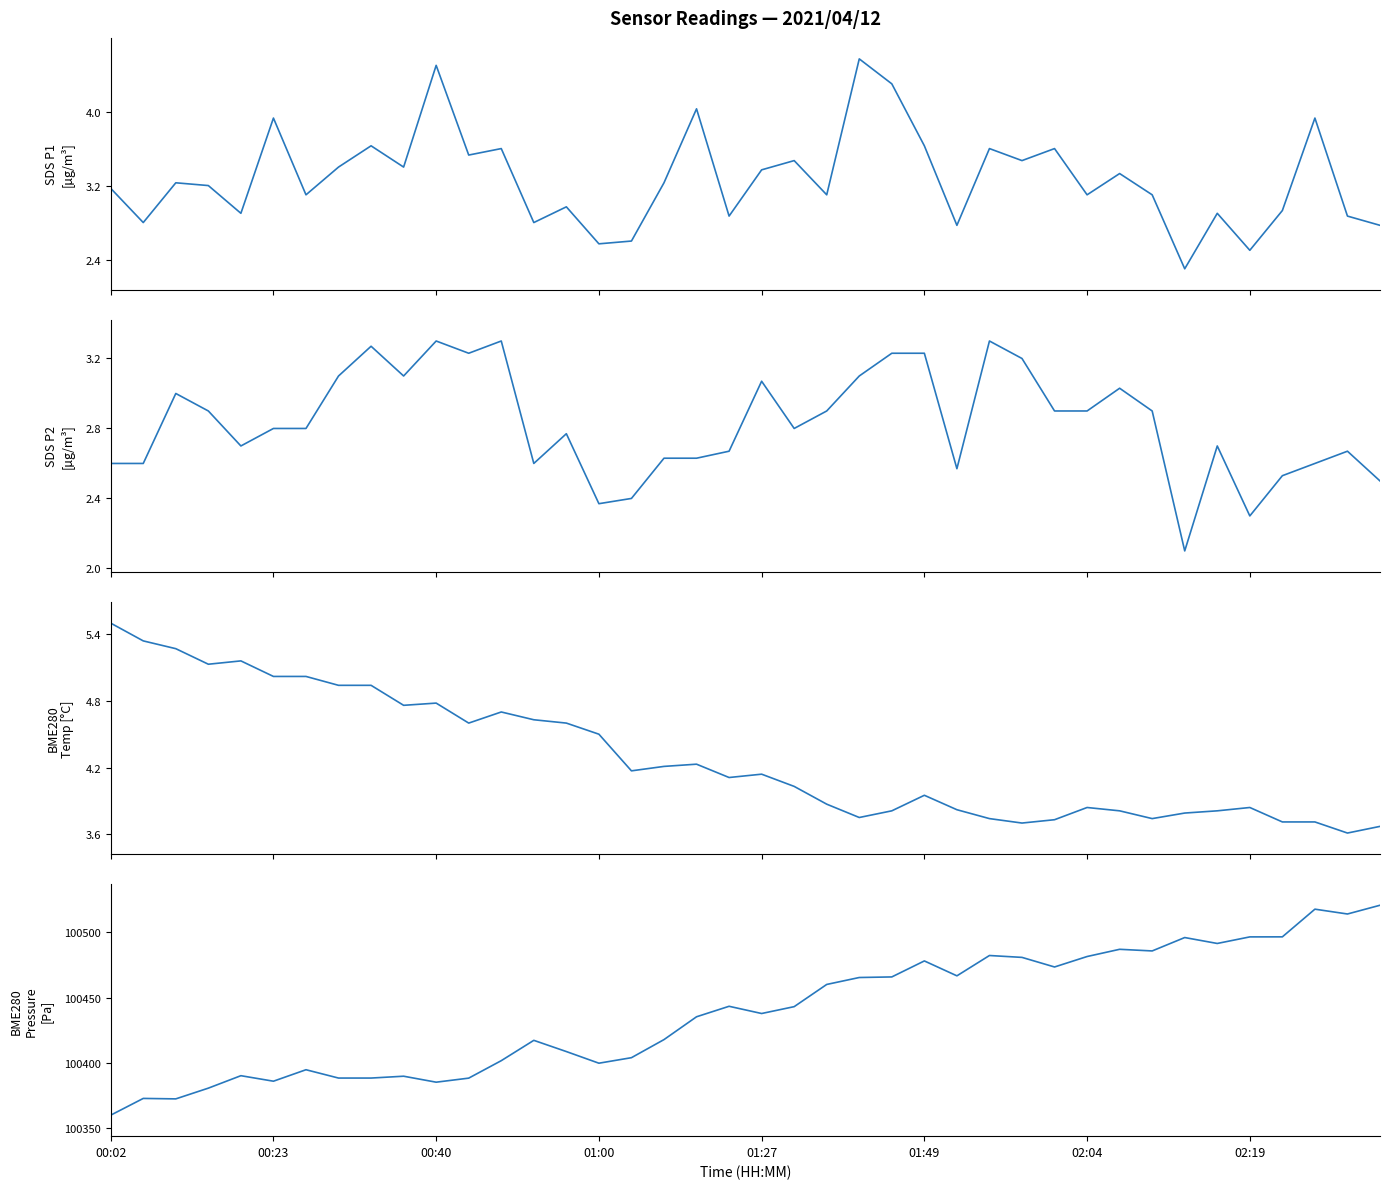

True or false: BME280_pressure and BME280_temperature cross at least once.

False